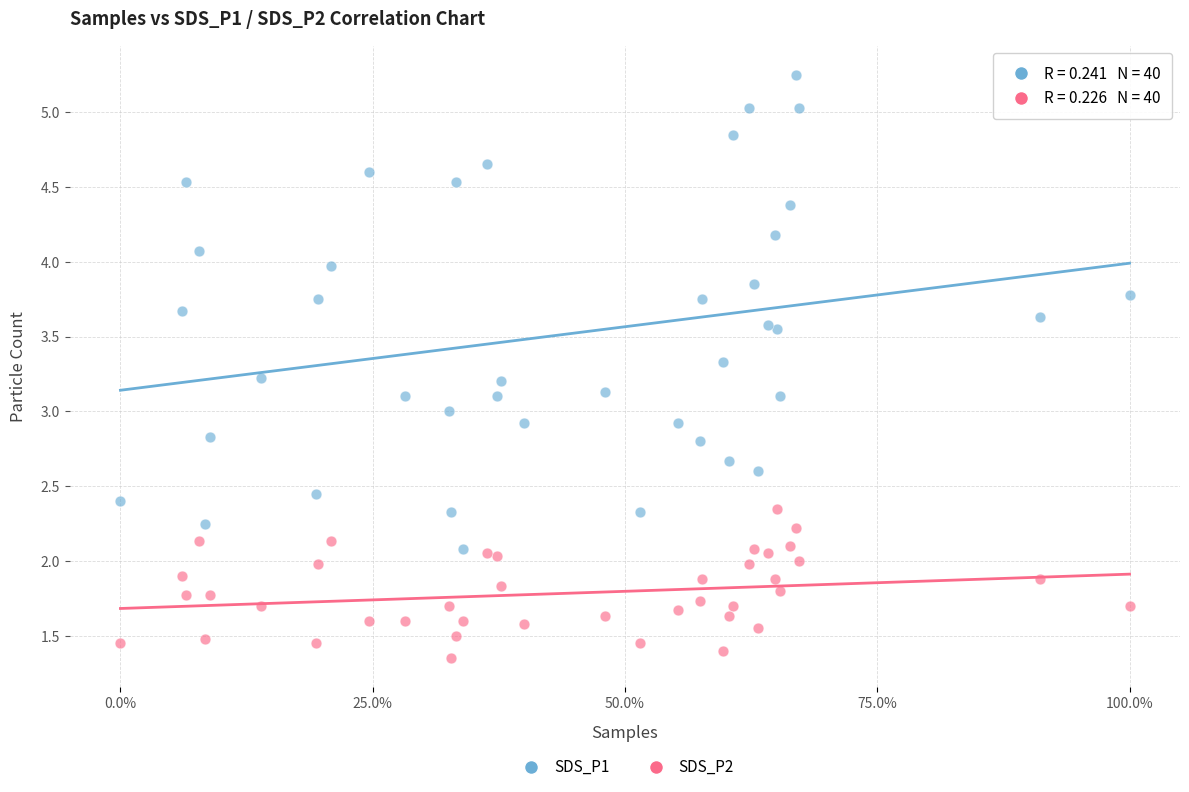

Which series contains the highest Y value?

SDS_P1